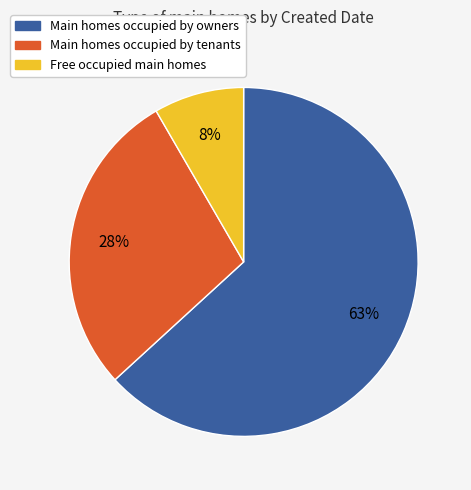

Is there a majority slice in this chart?

Yes